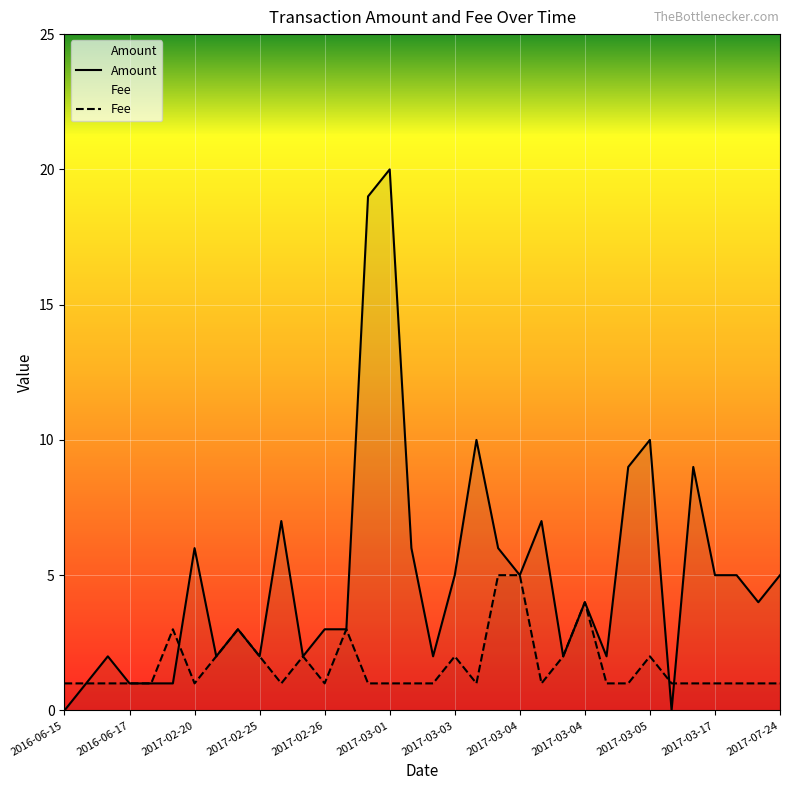

Which category has the lowest value in the Fee series?

2016-06-15